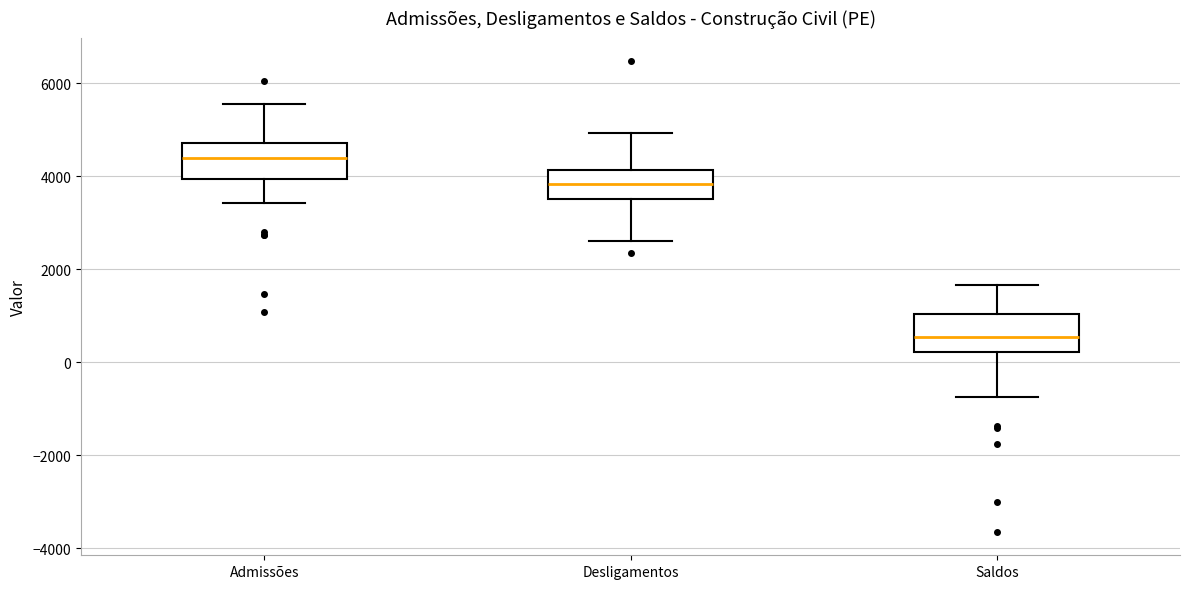

Reading left to right, transcribe this box plot: for each box, give where its median line is, the range the box spans, and where its two whiskers end, as read against the y-axis. The values are not printed on the chart, so give them approximately, as read against the axis.

Admissões: median 4400, box 4000 to 4800, whiskers 3400 to 5600
Desligamentos: median 3800, box 3600 to 4200, whiskers 2600 to 5000
Saldos: median 600, box 200 to 1000, whiskers -800 to 1600